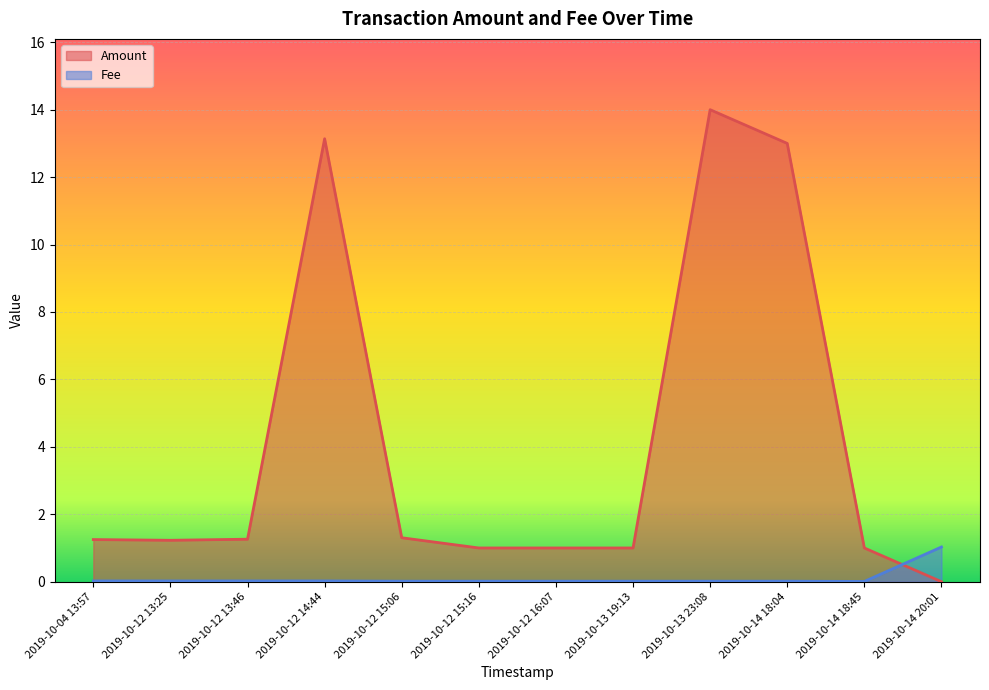

At which label does Fee reach its peak?

2019-10-14 20:01